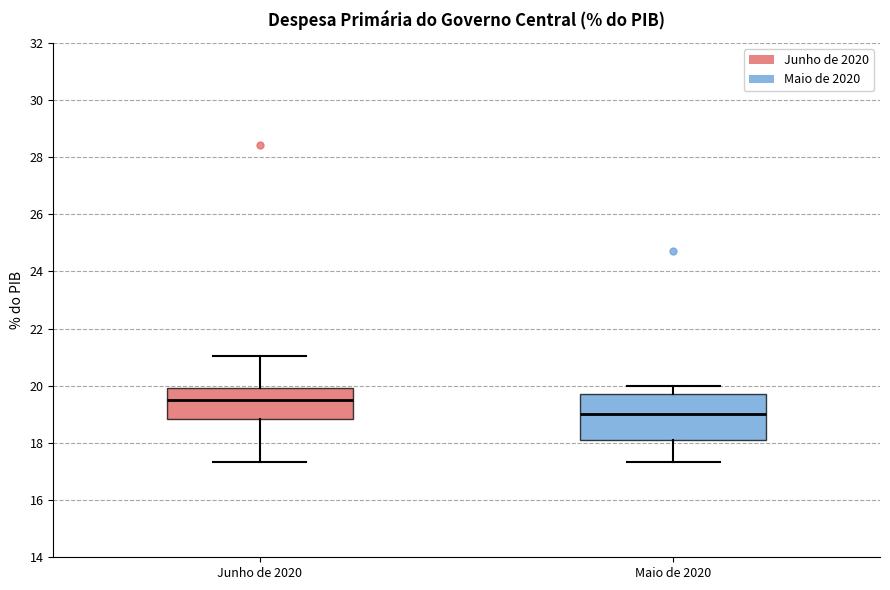

Which box has the highest median line?

Junho de 2020